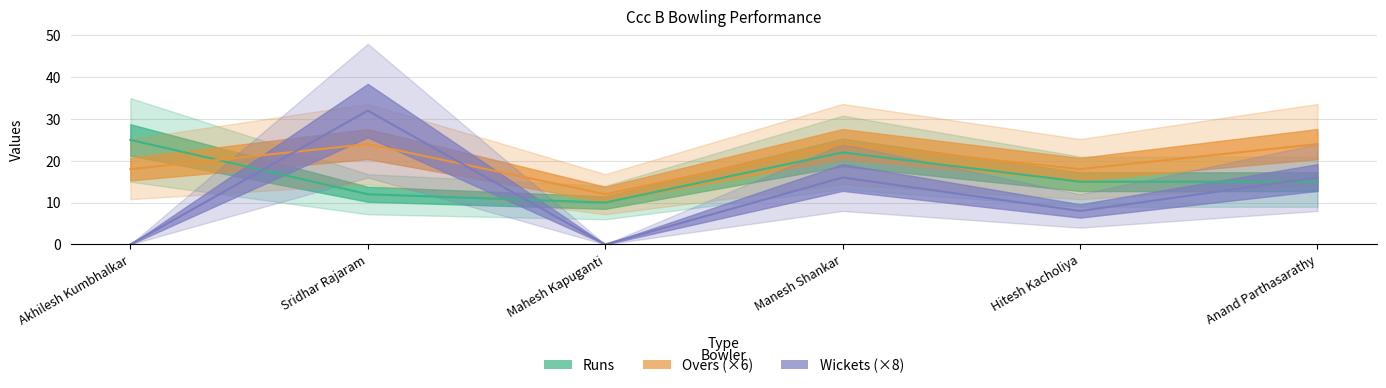

How many interior local peaks does the Wickets (×8) series have?

2